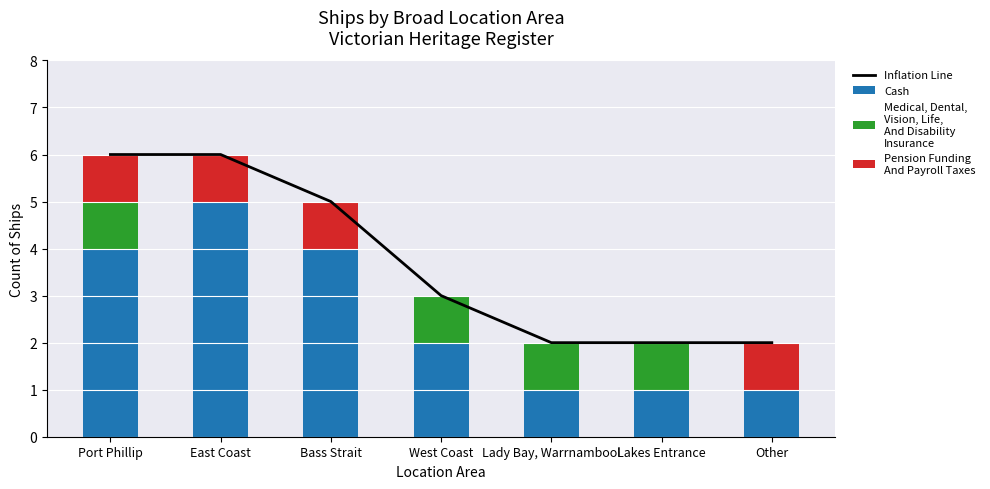

How many values in the Inflation Line series are below 3?

3